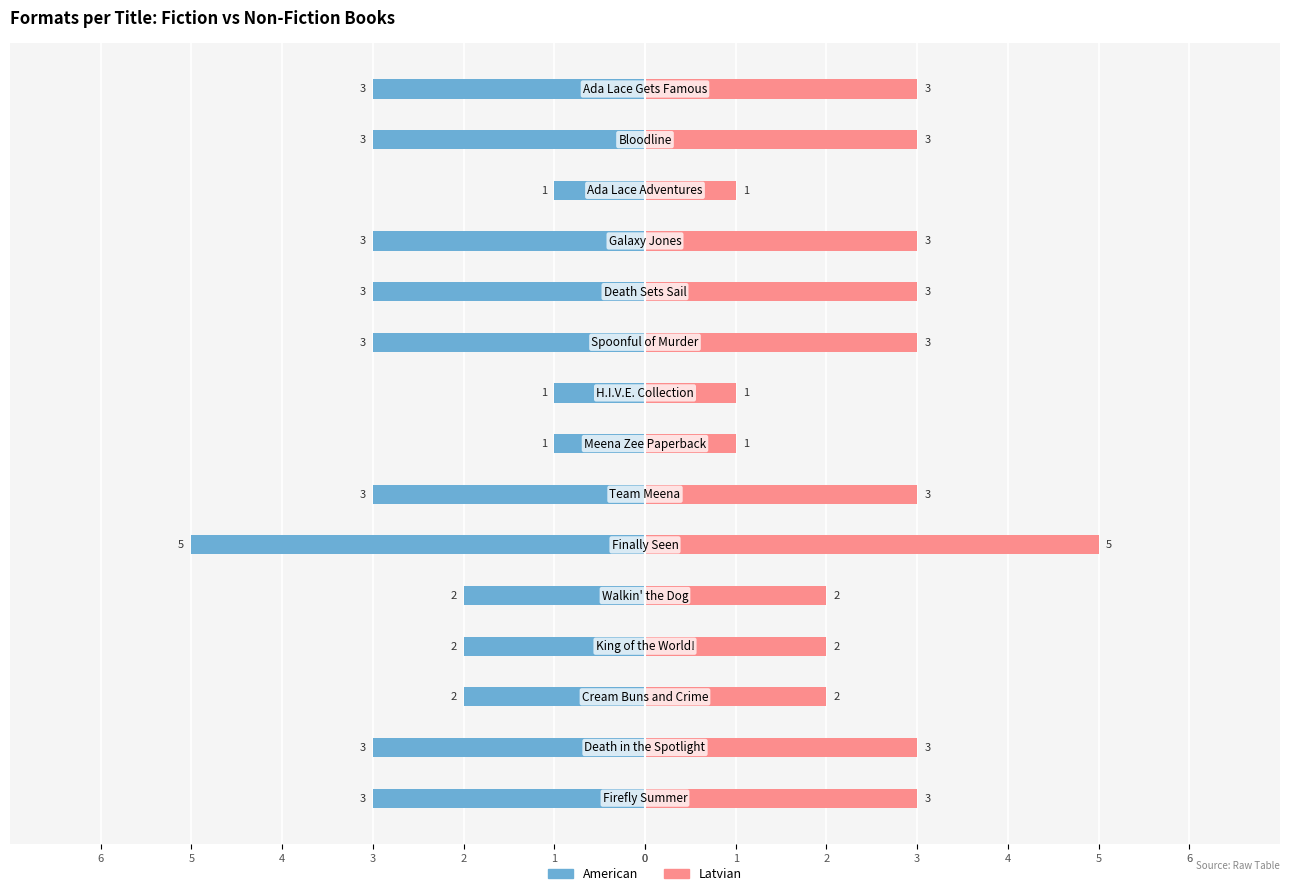

What is the value of the Latvian bar at the 9th from the left?

3